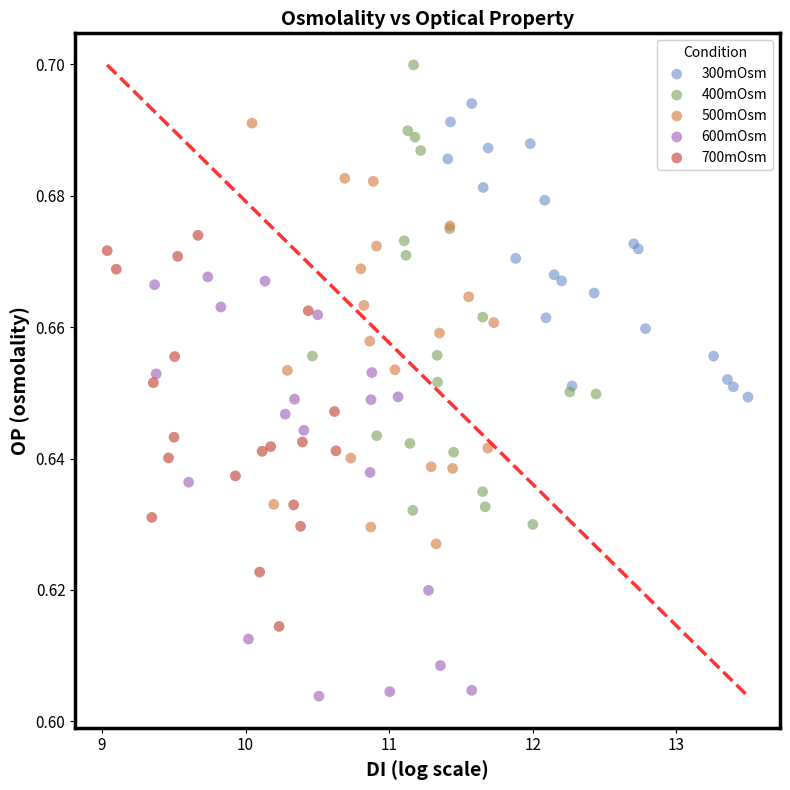

Which series reaches the minimum Y coordinate?

600mOsm